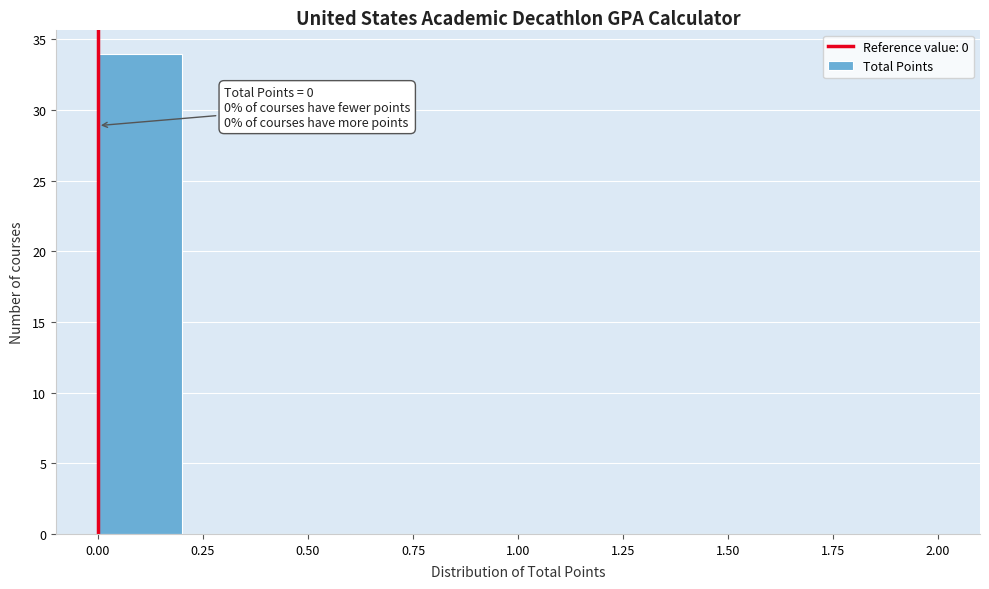

Which range on the x-axis has the tallest bar?

0.0 to 0.2